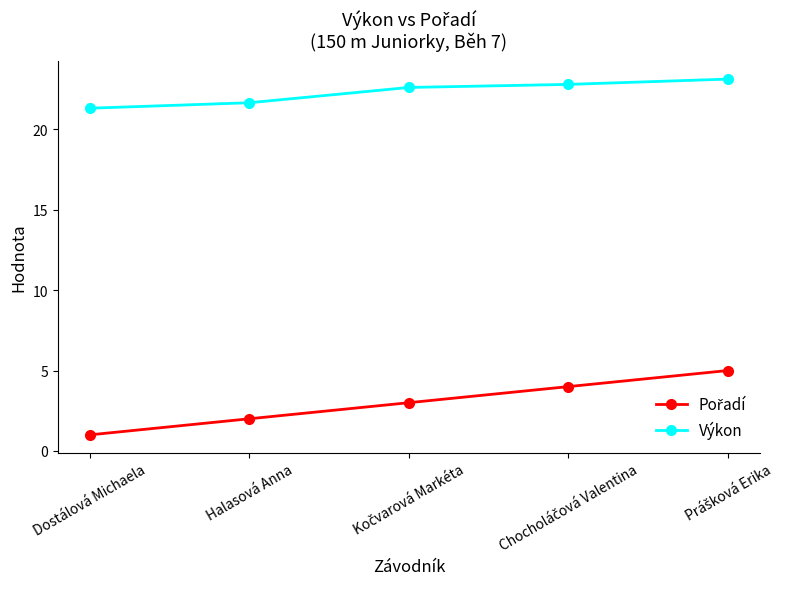

At how many categories does at least one series exceed 12?

5